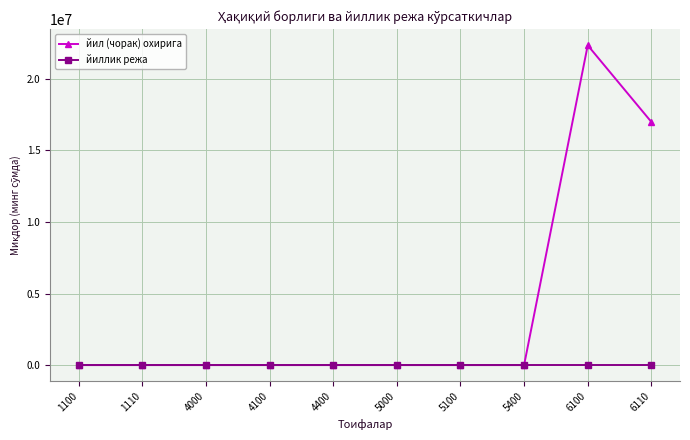

The value of йил (чорак) охирига at 6110 is 16990338.2. True or false?

True